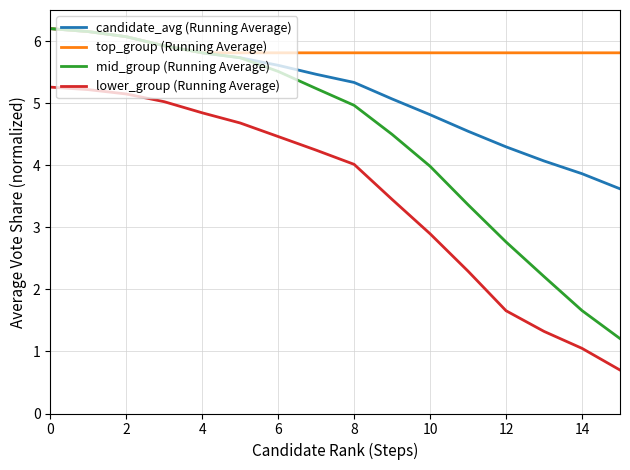

What is the highest value of the candidate_avg (Running Average) series?

6.2